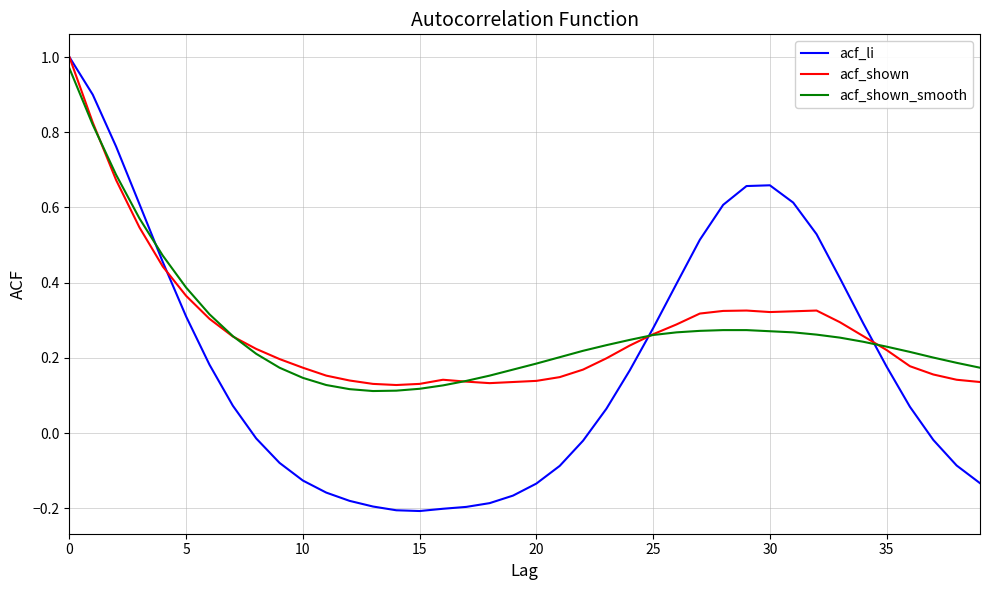

After their last crossing, which series has the higher values: acf_li or acf_shown?

acf_shown